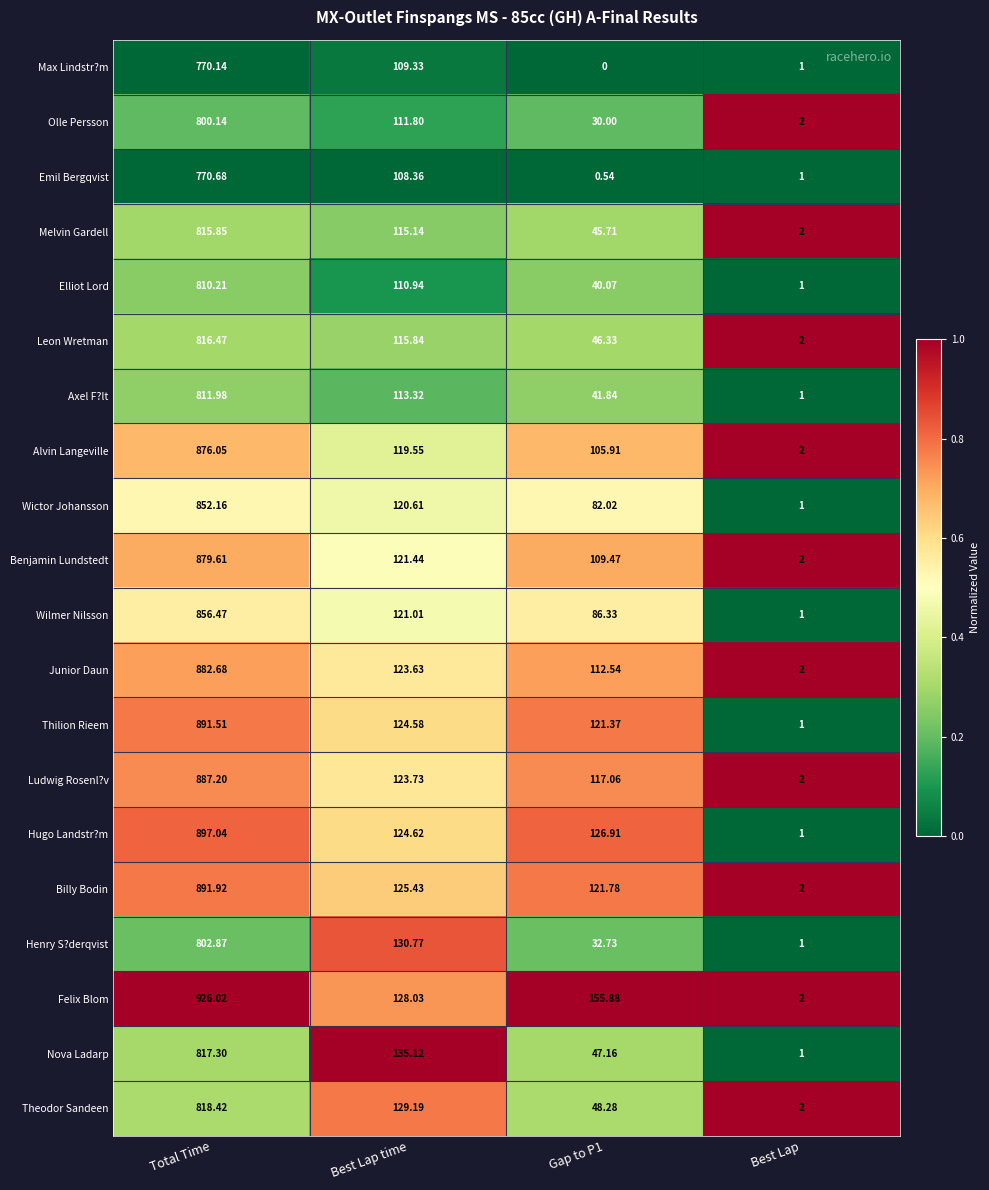

Which series changed the most between Gap to P1 and Best Lap?

Felix Blom